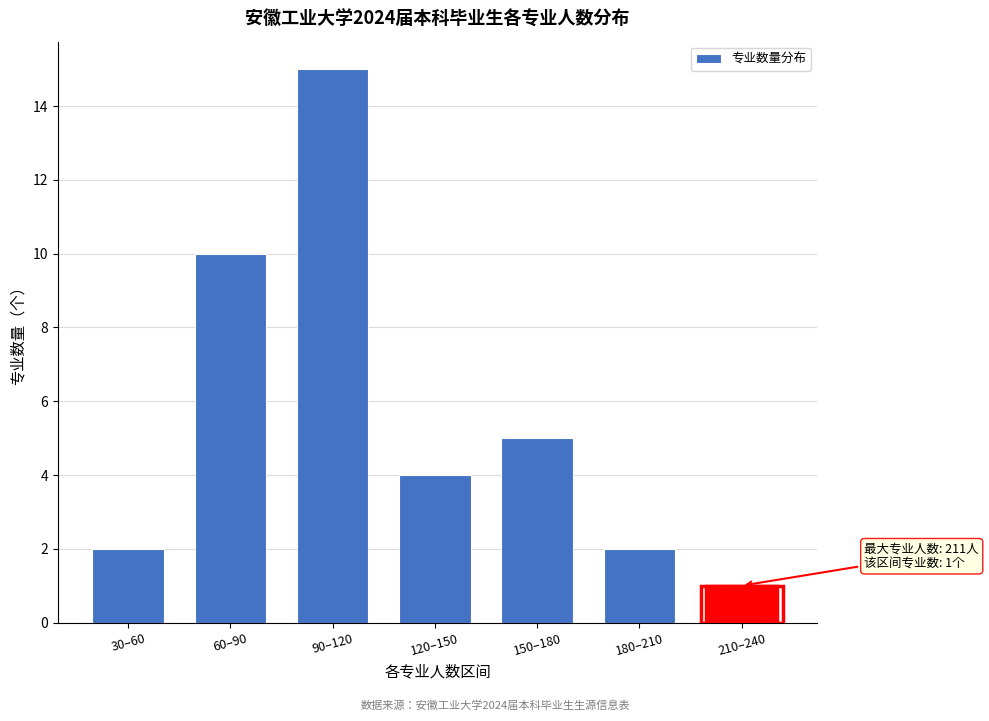

Reading left to right, transcribe all the data shown in this chart.

30–60=2	60–90=10	90–120=15	120–150=4	150–180=5	180–210=2	210–240=1